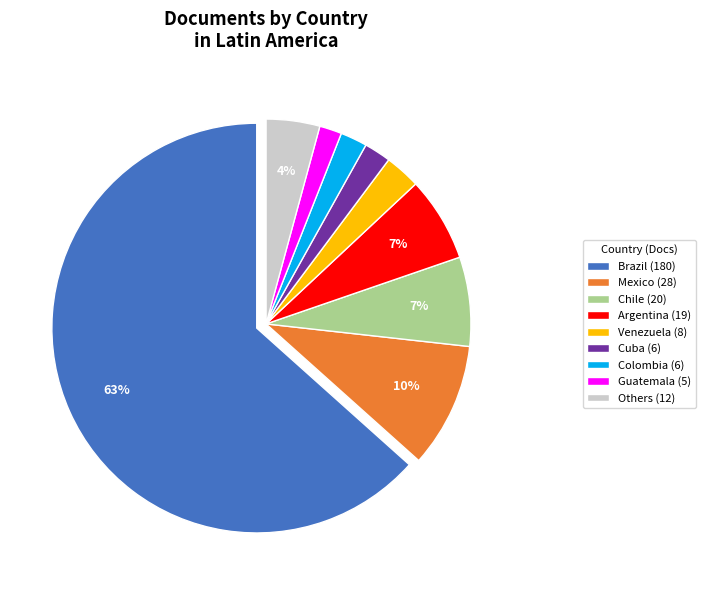

Count the number of slices in the pie.

9